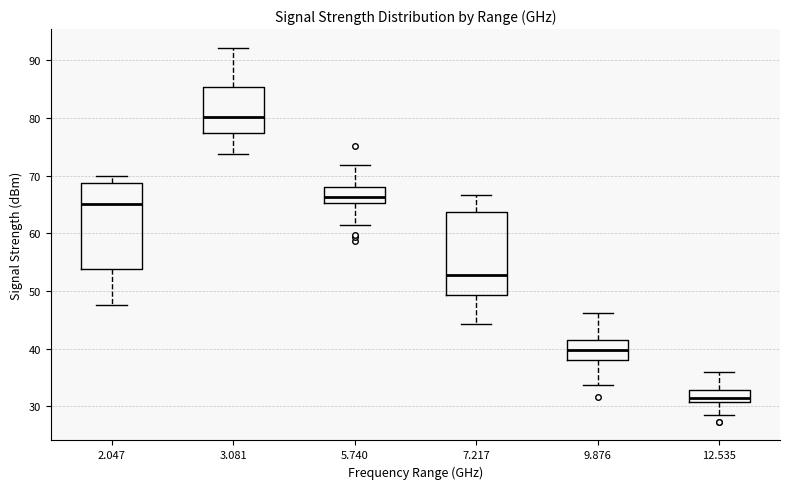

Reading left to right, read every box against the y-axis: the position of its median line, the range the box covers, and the ends of its whiskers. The values are not printed on the chart, so give them approximately, as read against the axis.

2.047: median 65, box 54 to 69, whiskers 48 to 70
3.081: median 80, box 77 to 85, whiskers 74 to 92
5.740: median 66, box 65 to 68, whiskers 62 to 72
7.217: median 53, box 49 to 64, whiskers 44 to 67
9.876: median 40, box 38 to 42, whiskers 34 to 46
12.535: median 31 (just above the box's lower edge), box 31 to 33, whiskers 28 to 36